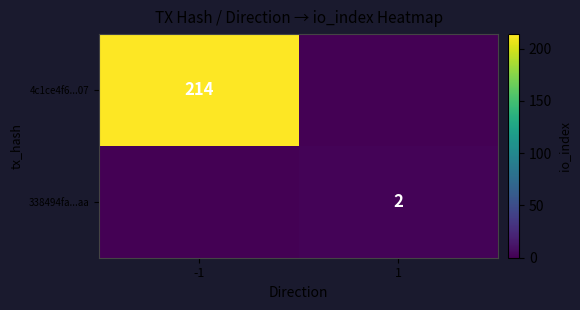

Is the value of 338494fa...aa at 1 greater than the value of 4c1ce4f6...07 at -1?

No